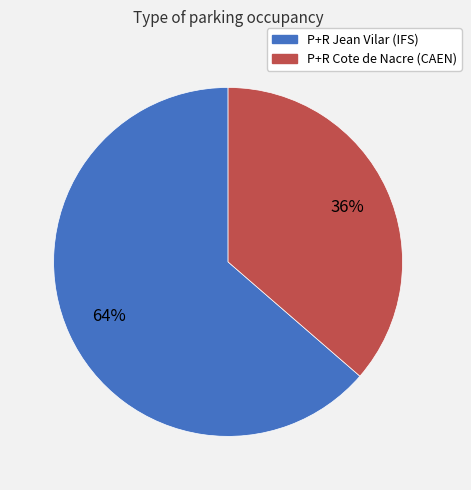

The P+R Cote de Nacre (CAEN) slice represents 36% of the pie. True or false?

True